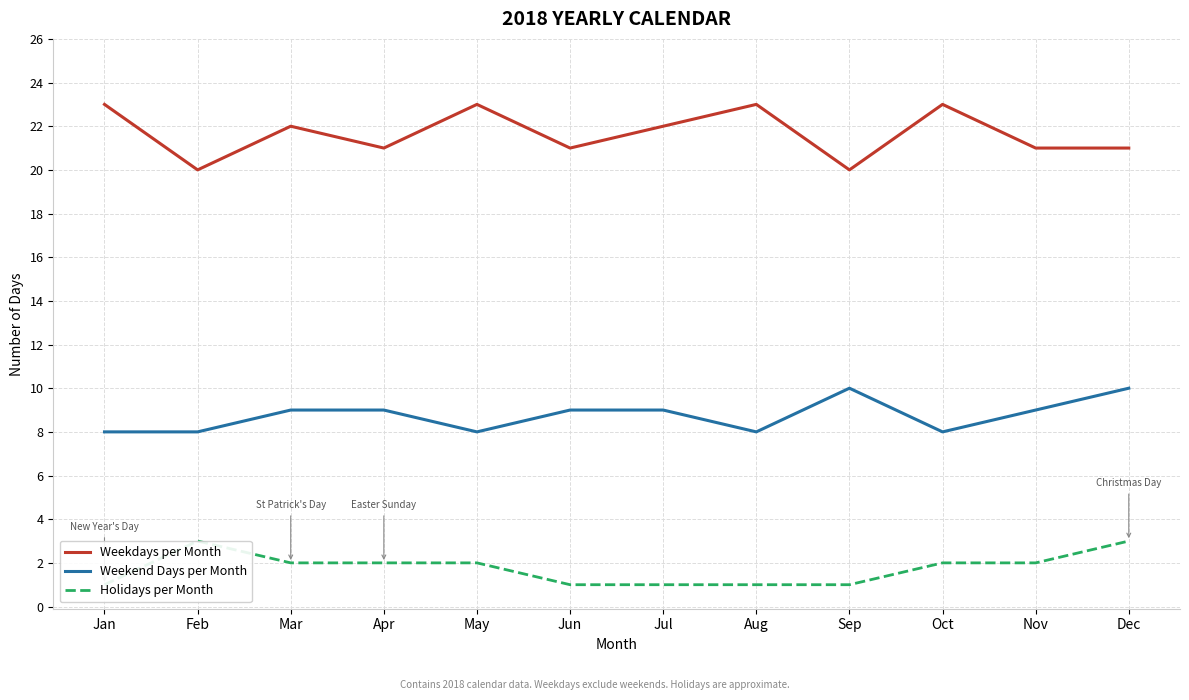

Which series has the largest total across all categories?

Weekdays per Month